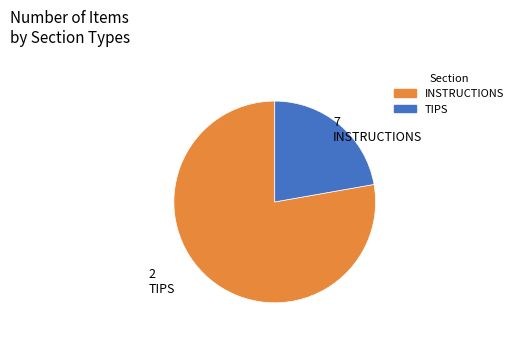

Do INSTRUCTIONS and TIPS together represent more than half of the pie?

Yes